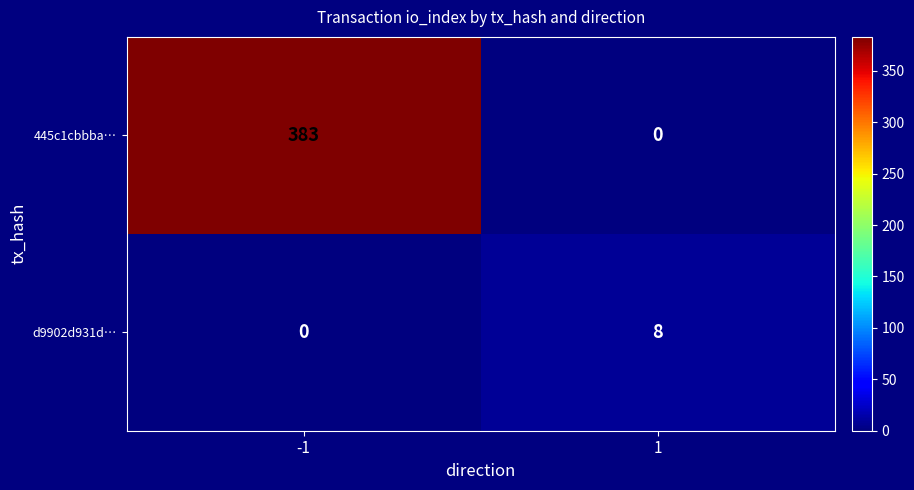

What is the total value across all series at -1?

383